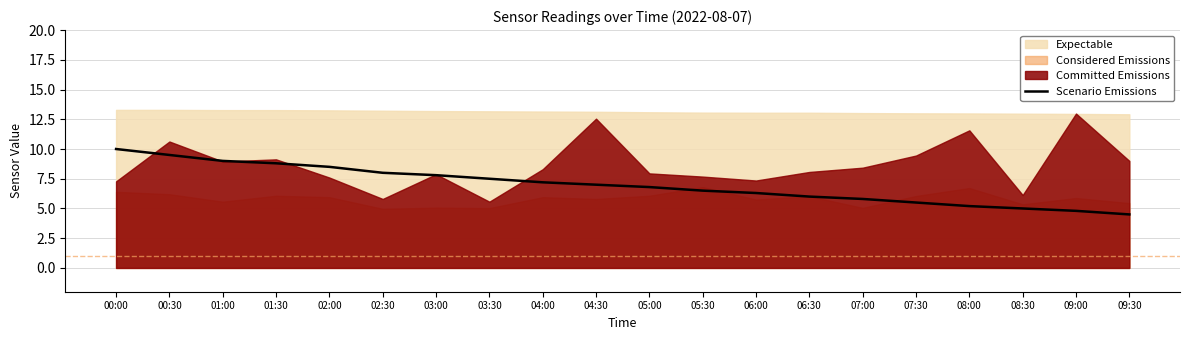

Is it true that Scenario Emissions equals 10.5 at 03:30?

False